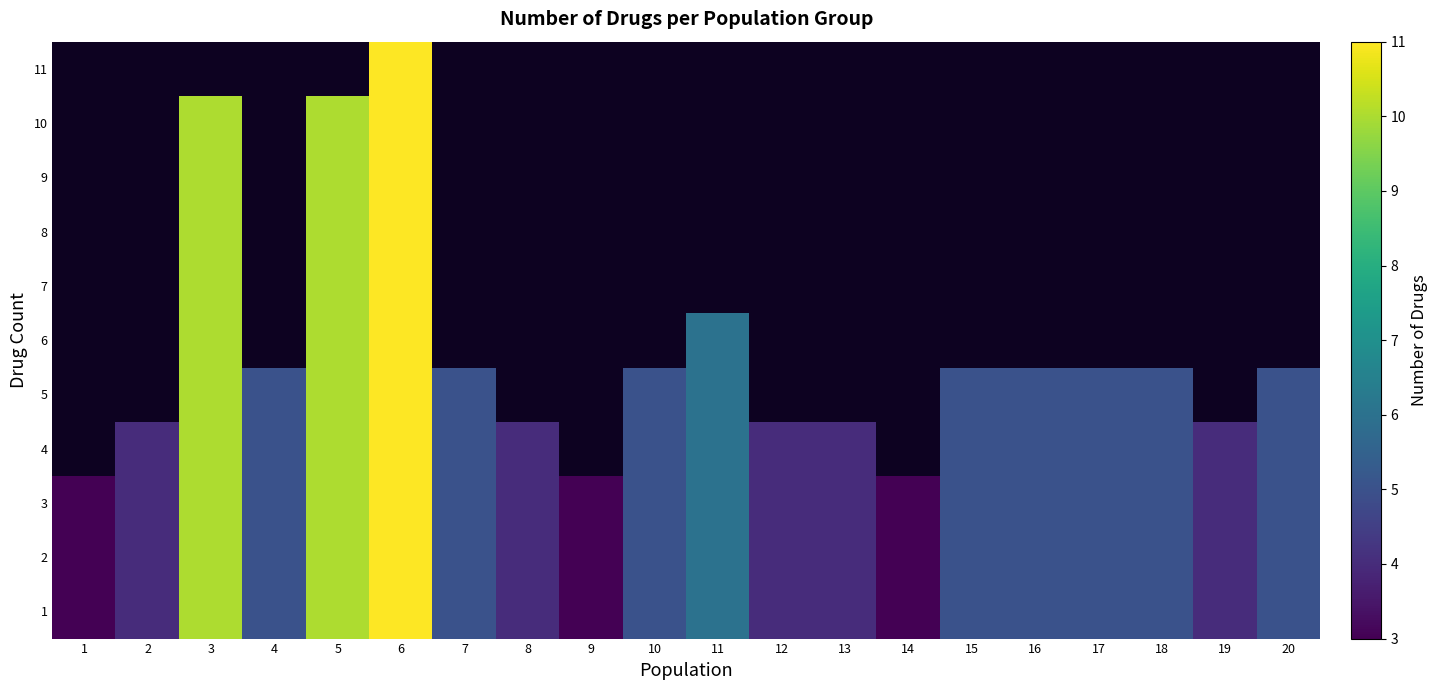

At which label does 2 first exceed 5?

3